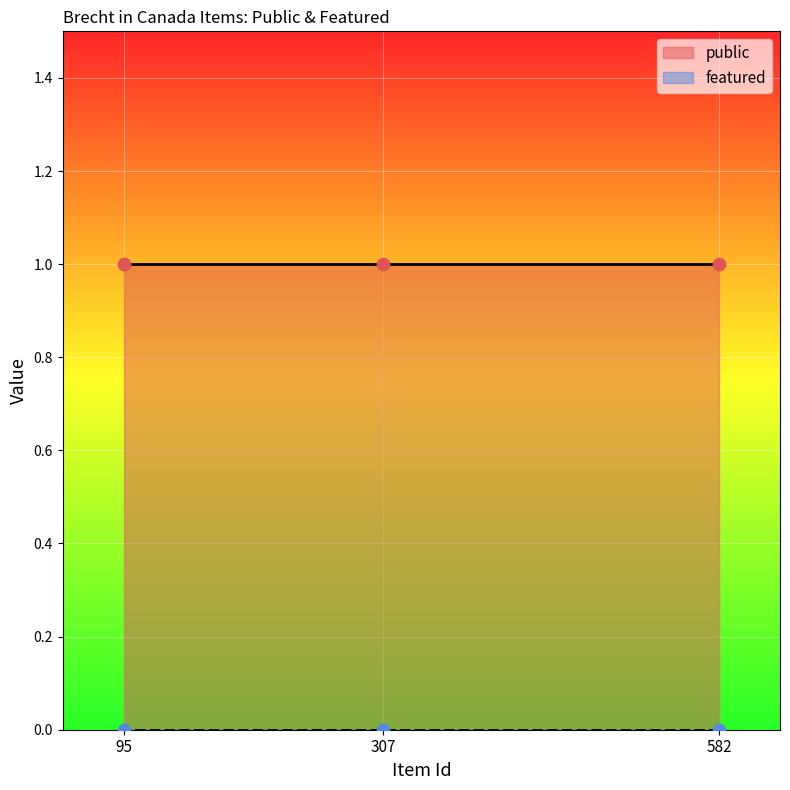

Which series reaches the minimum Y coordinate?

featured